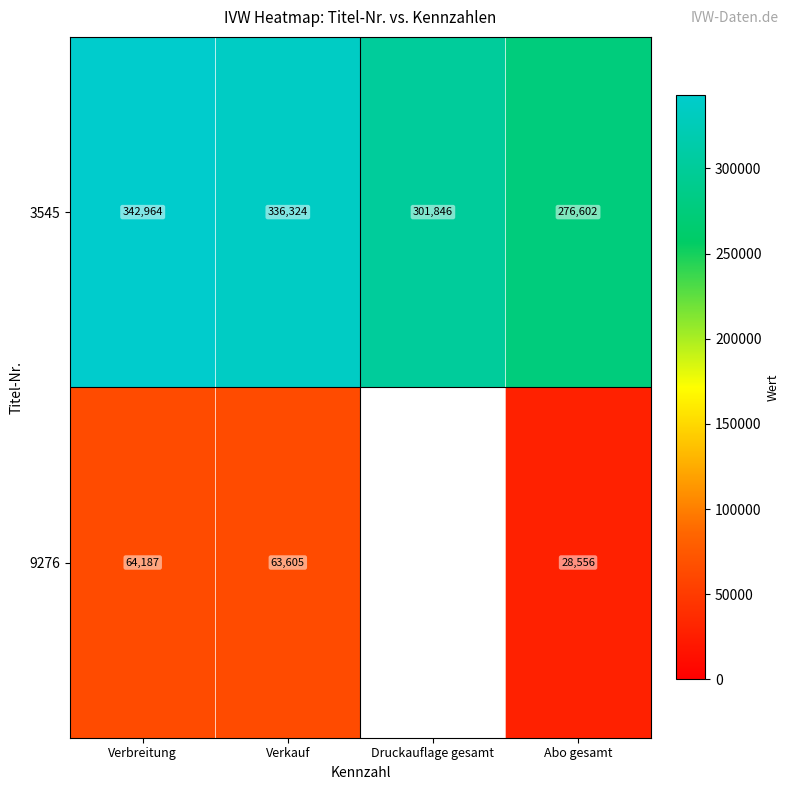

Between Verbreitung and Verkauf, which series saw the biggest shift?

3545